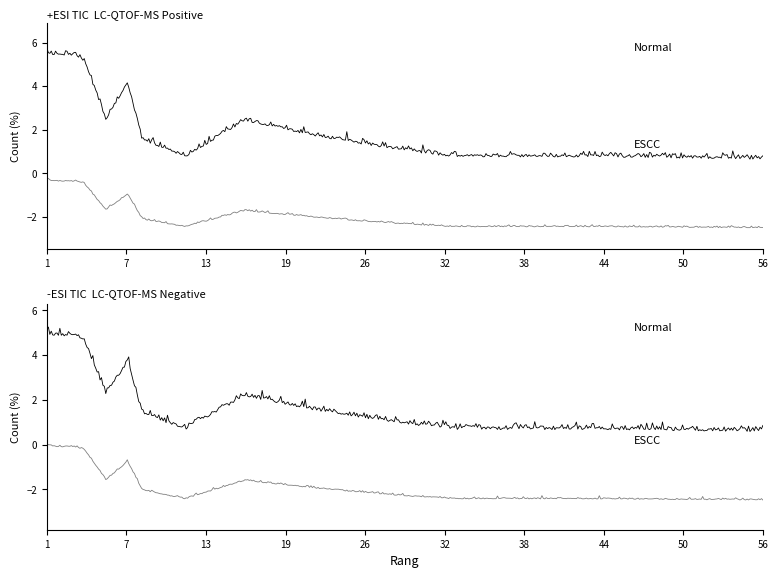

How many points are lower than both their immediate neighbors (excluding endpoints)?

2